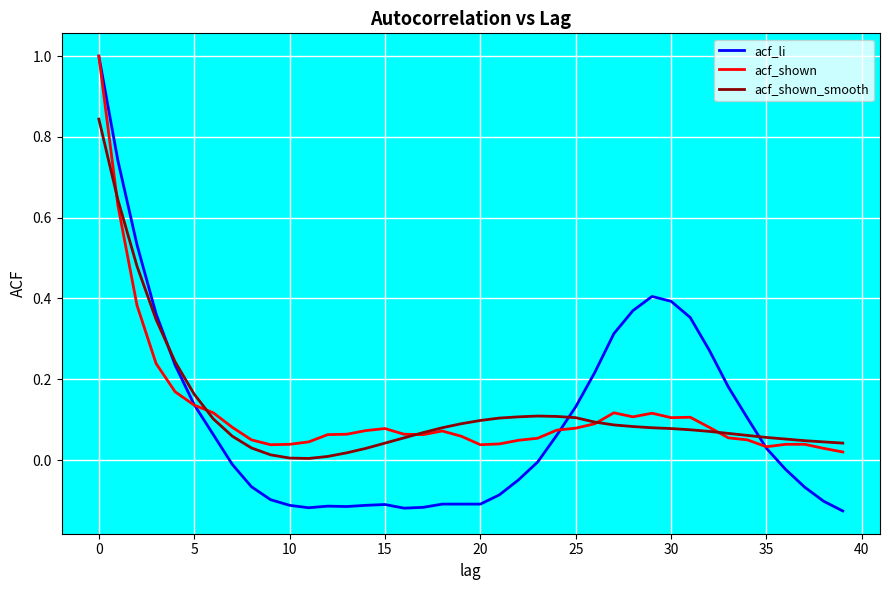

Which series has the widest spread of values?

acf_li